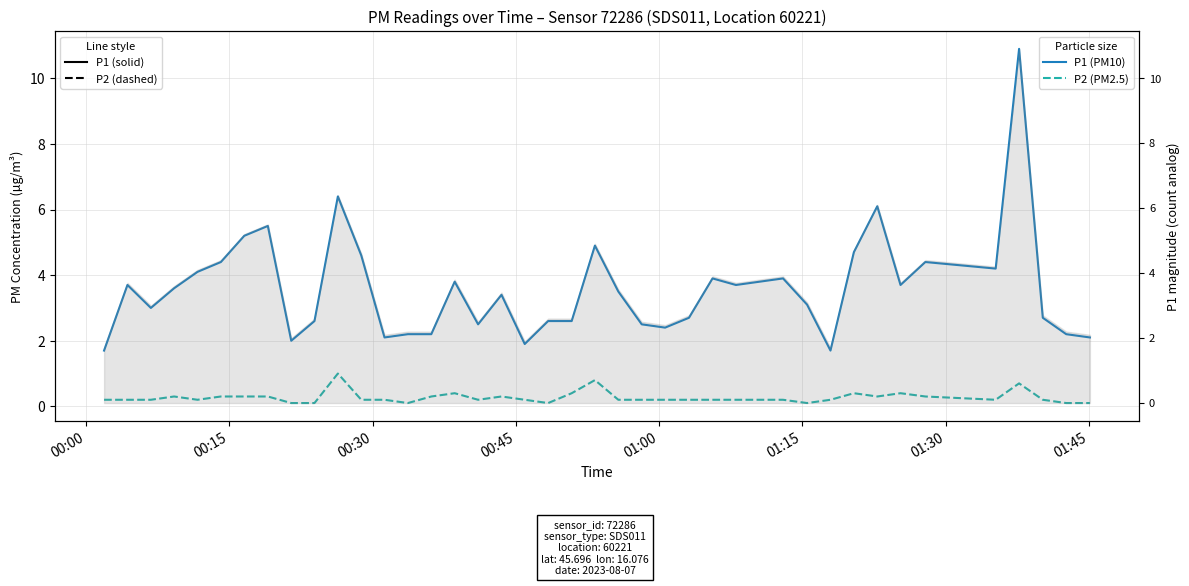

Is the value of P2 (PM2.5) at 19 greater than the value of P1 (PM10) at 20?

No